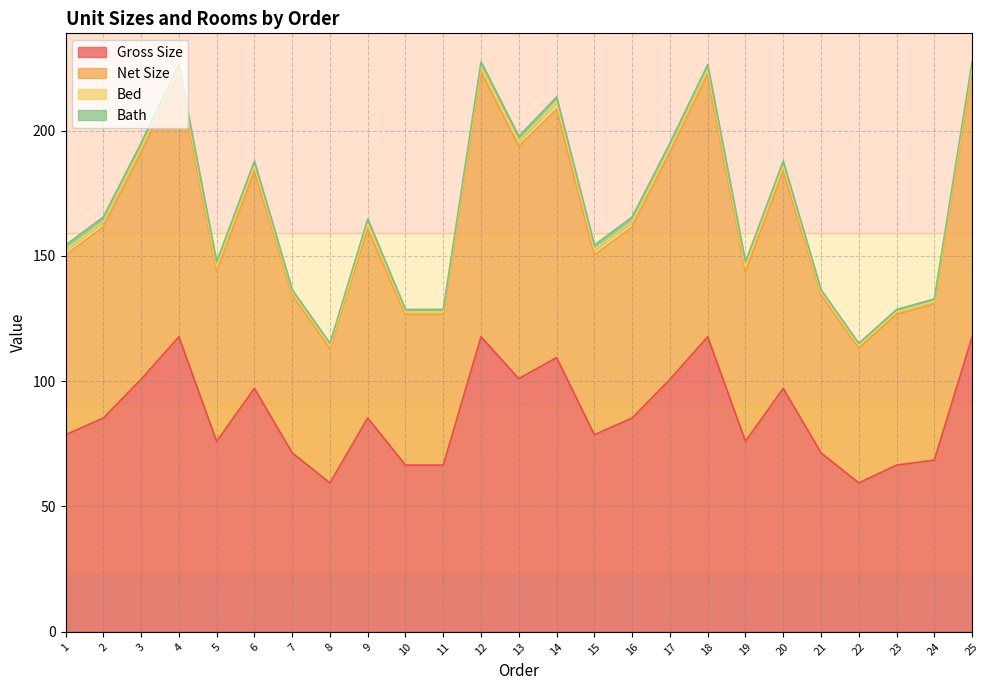

What is the highest value of the Gross Size series?

117.7